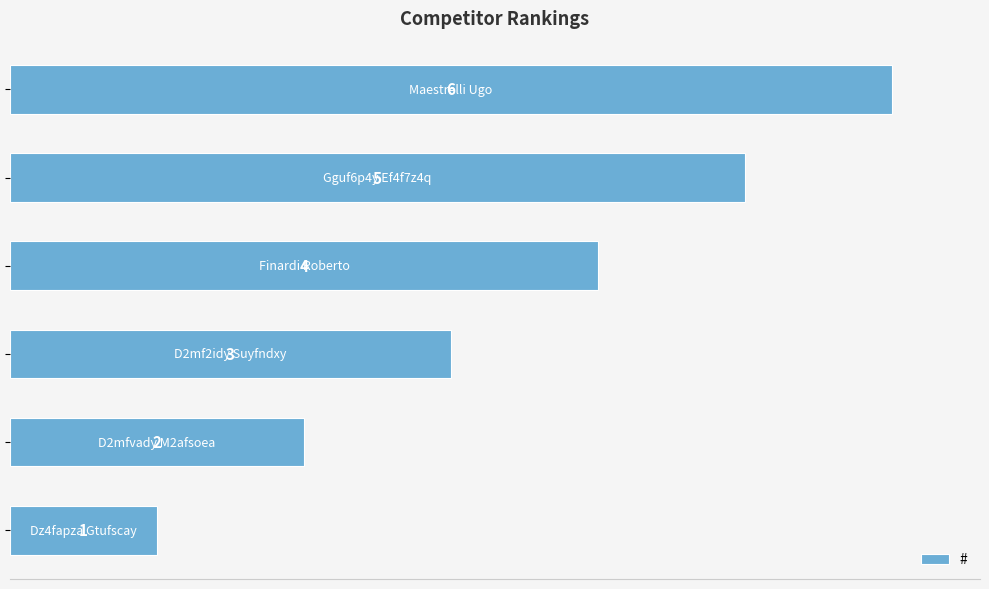

How many values are between 2 and 5?

4